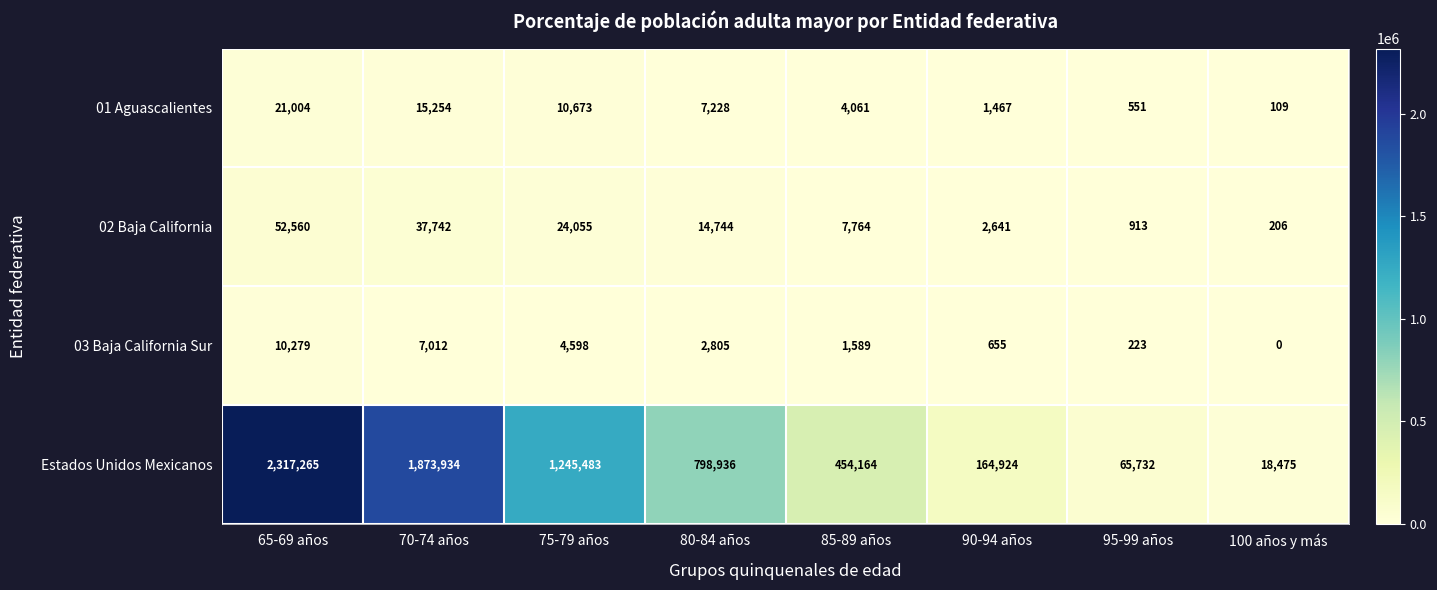

Which category has the lowest value across all series?

100 años y más